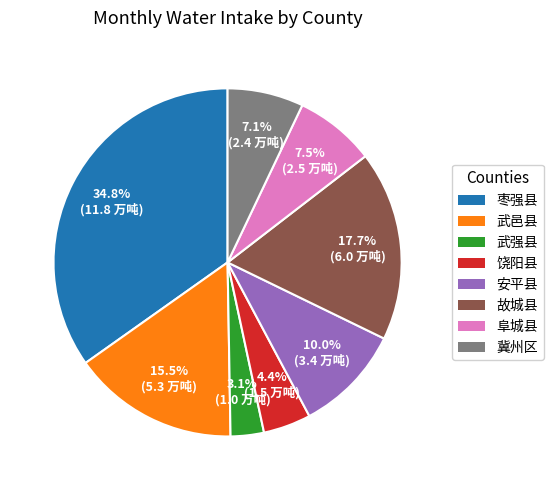

What is the ratio of the value at 饶阳县 to the value at 枣强县?

0.1